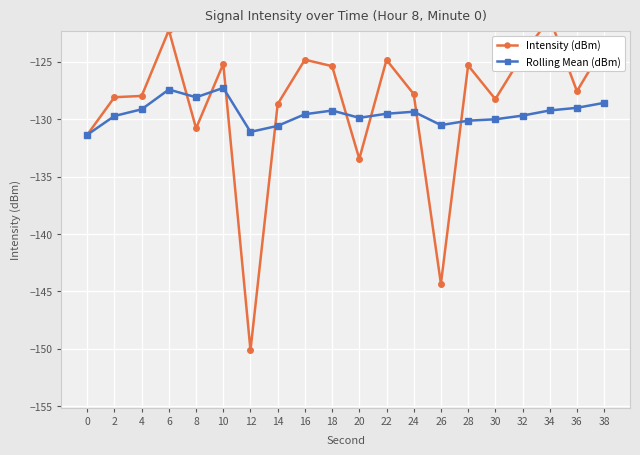

What is the total value across all series at 24?

-257.1